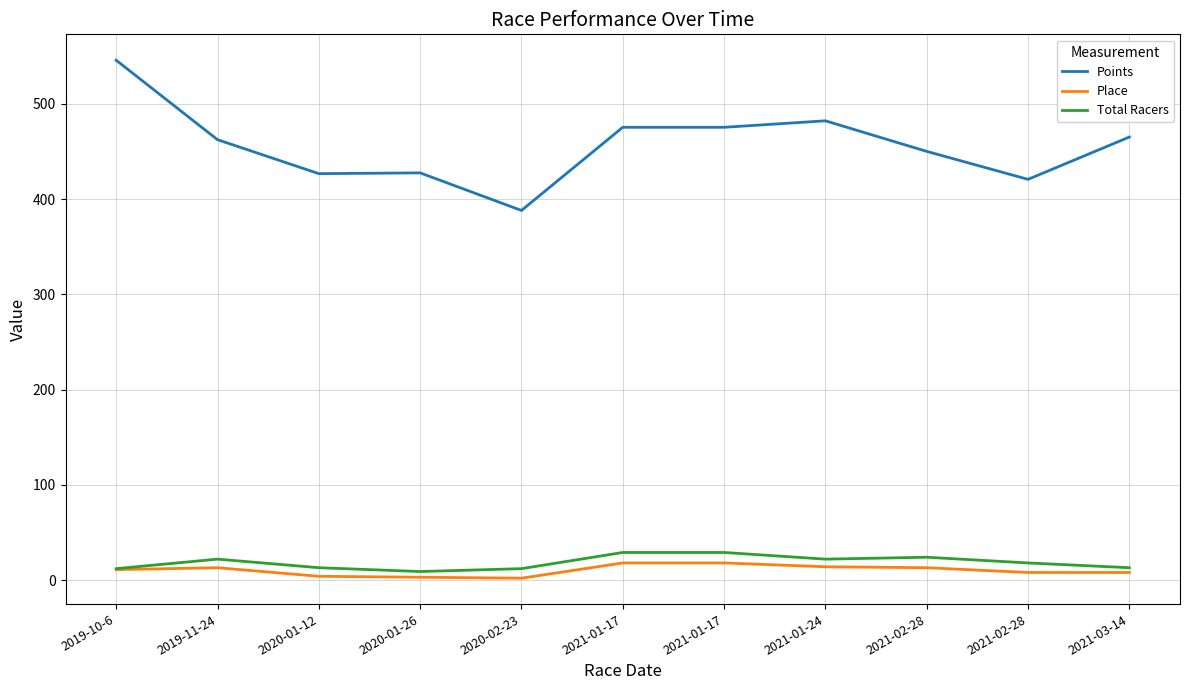

Does the chart display data point markers on the line(s)?

No